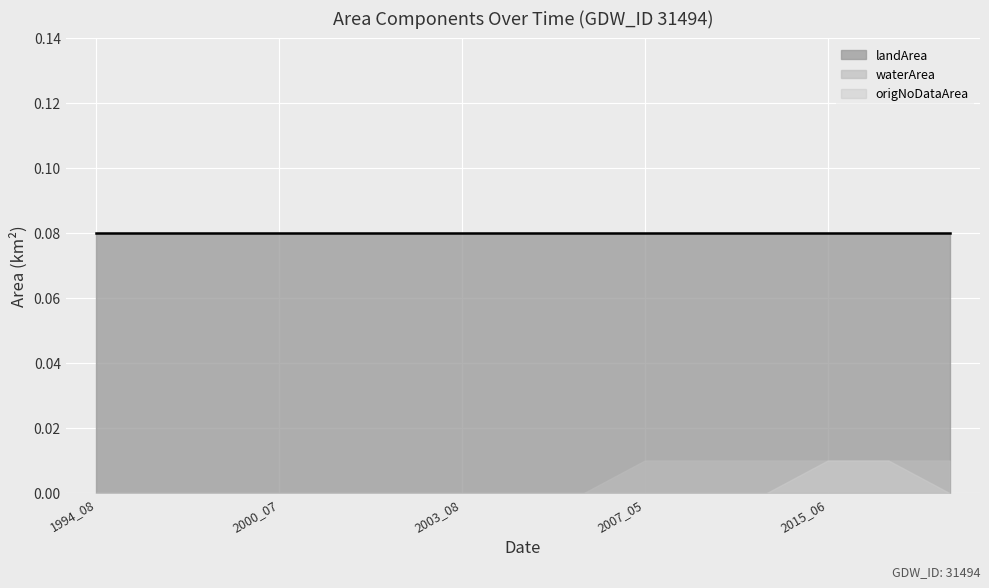

Between 1996_08 and 1994_08, which is larger?

1996_08